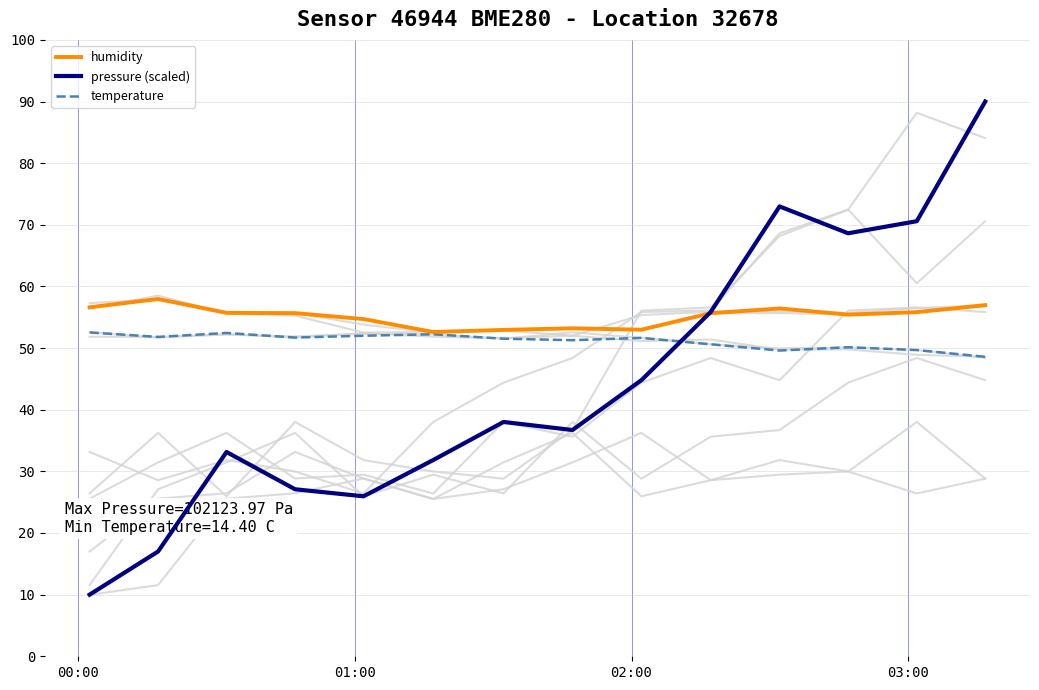

What are all the series names shown in the legend?

humidity, pressure (scaled), temperature